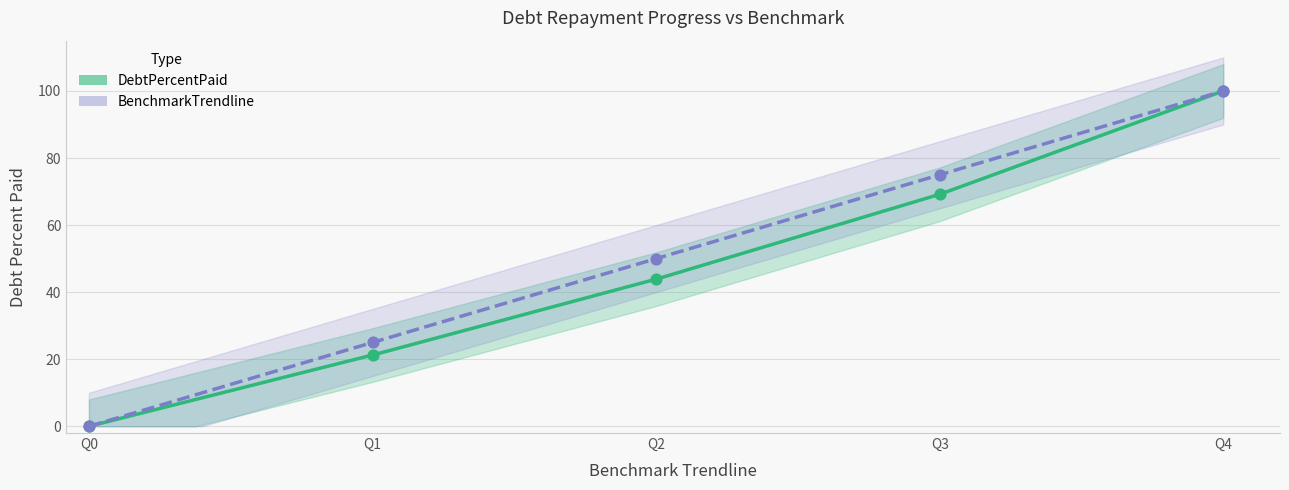

What are all the series names shown in the legend?

DebtPercentPaid, BenchmarkTrendline